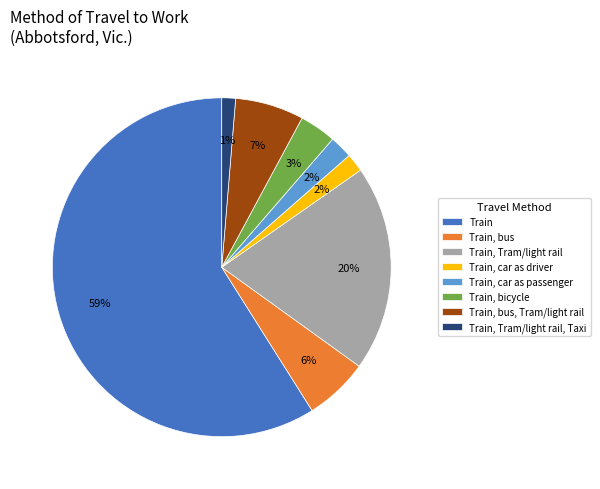

Count the number of slices in the pie.

8